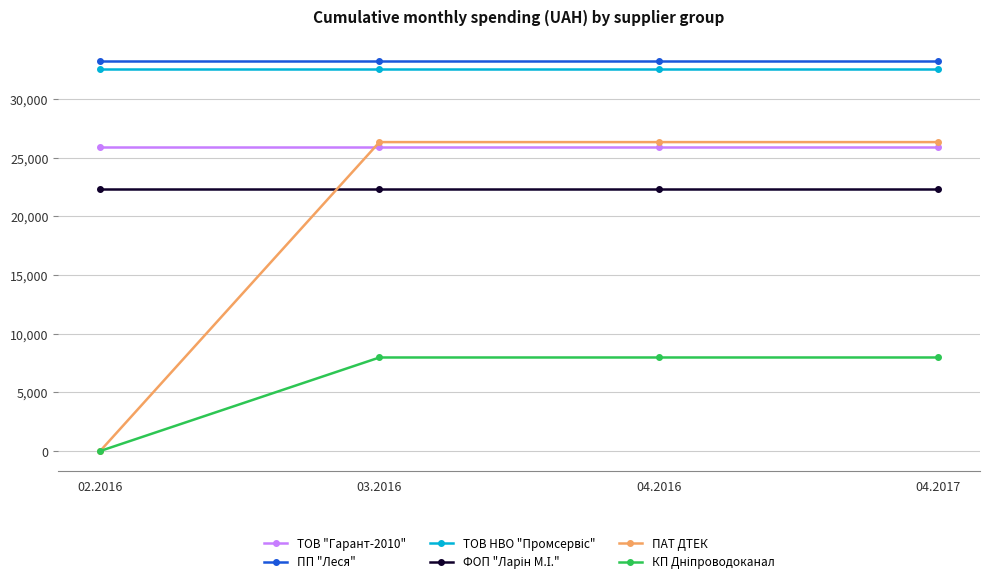

At how many categories does at least one series exceed 19400?

4